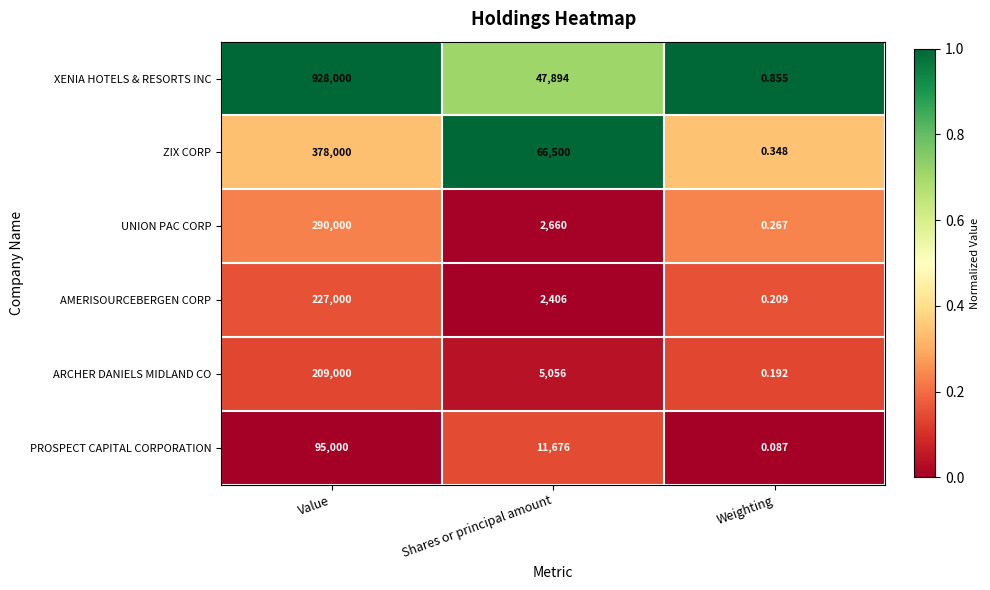

Which label corresponds to the largest value in the chart?

Value